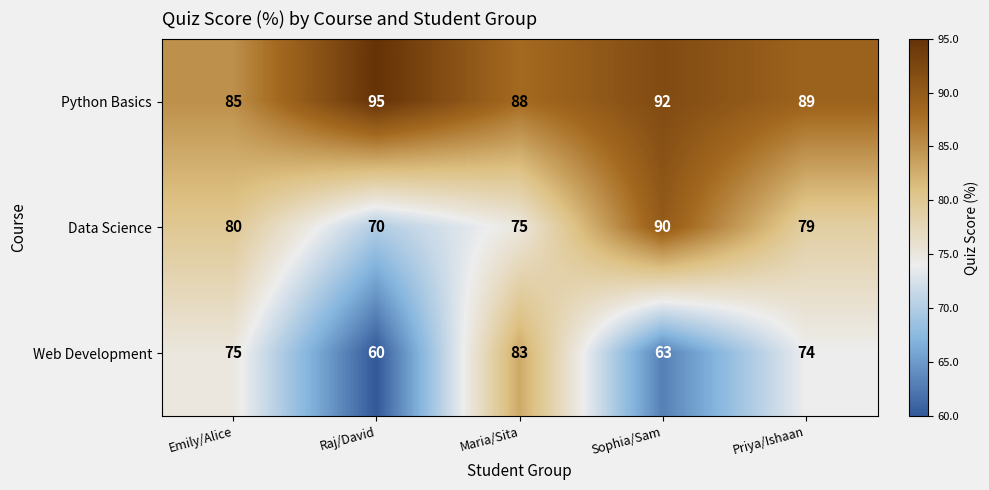

At which category is the sum across all series the highest?

Maria/Sita